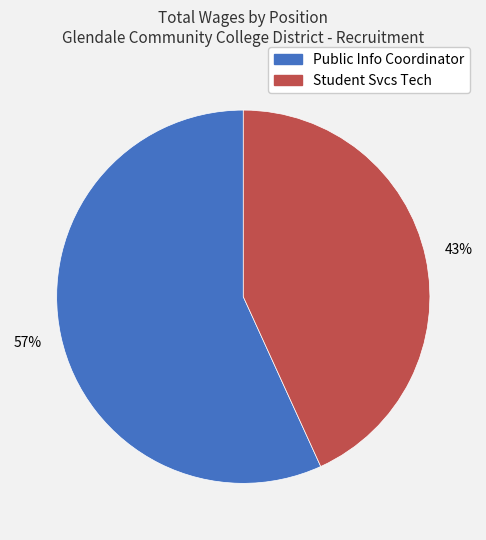

Which slice is the smallest?

Student Svcs Tech